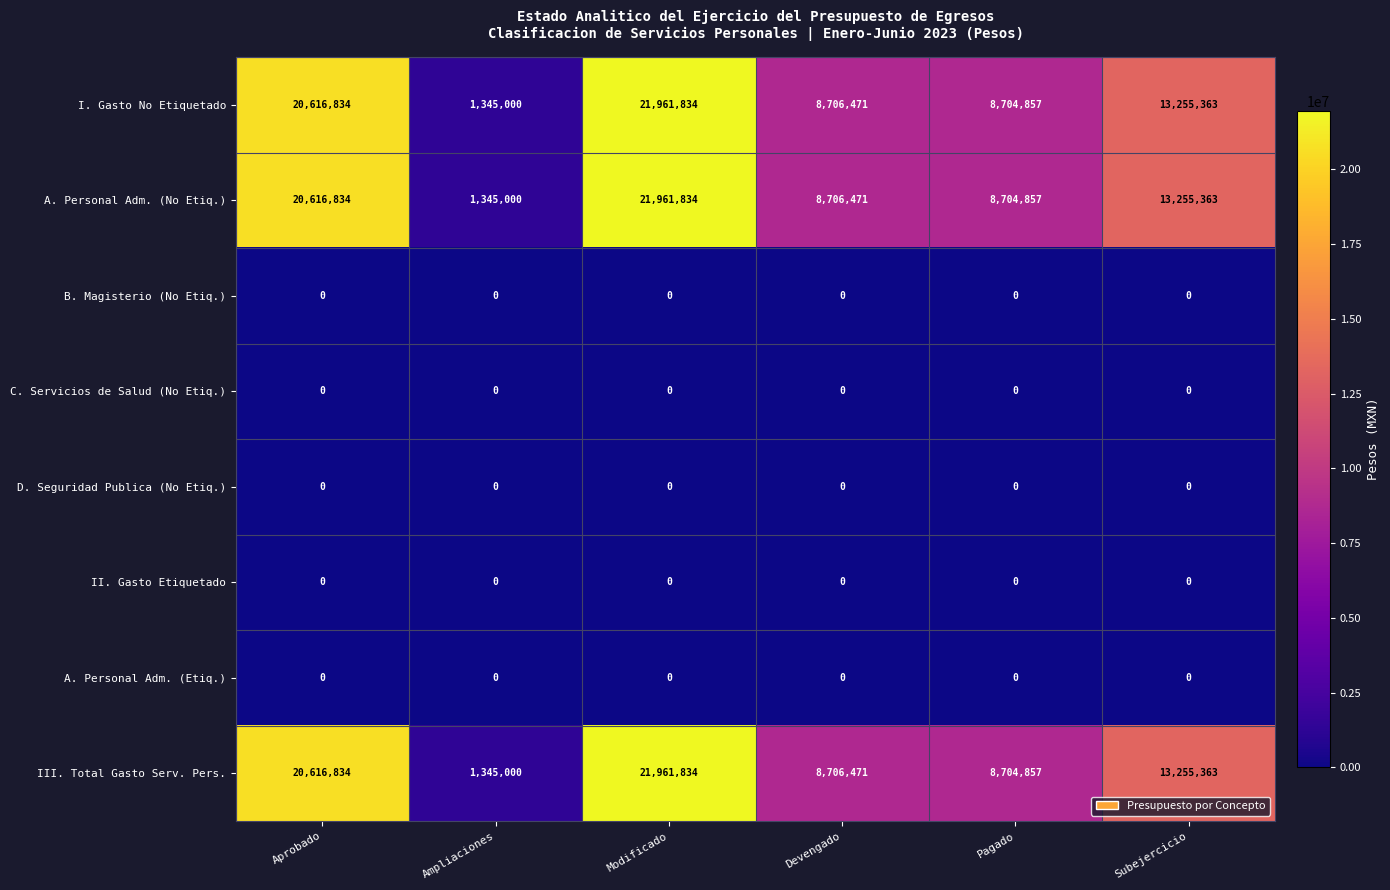

The value of A. Personal Adm. (Etiq.) at Pagado is 0. True or false?

True